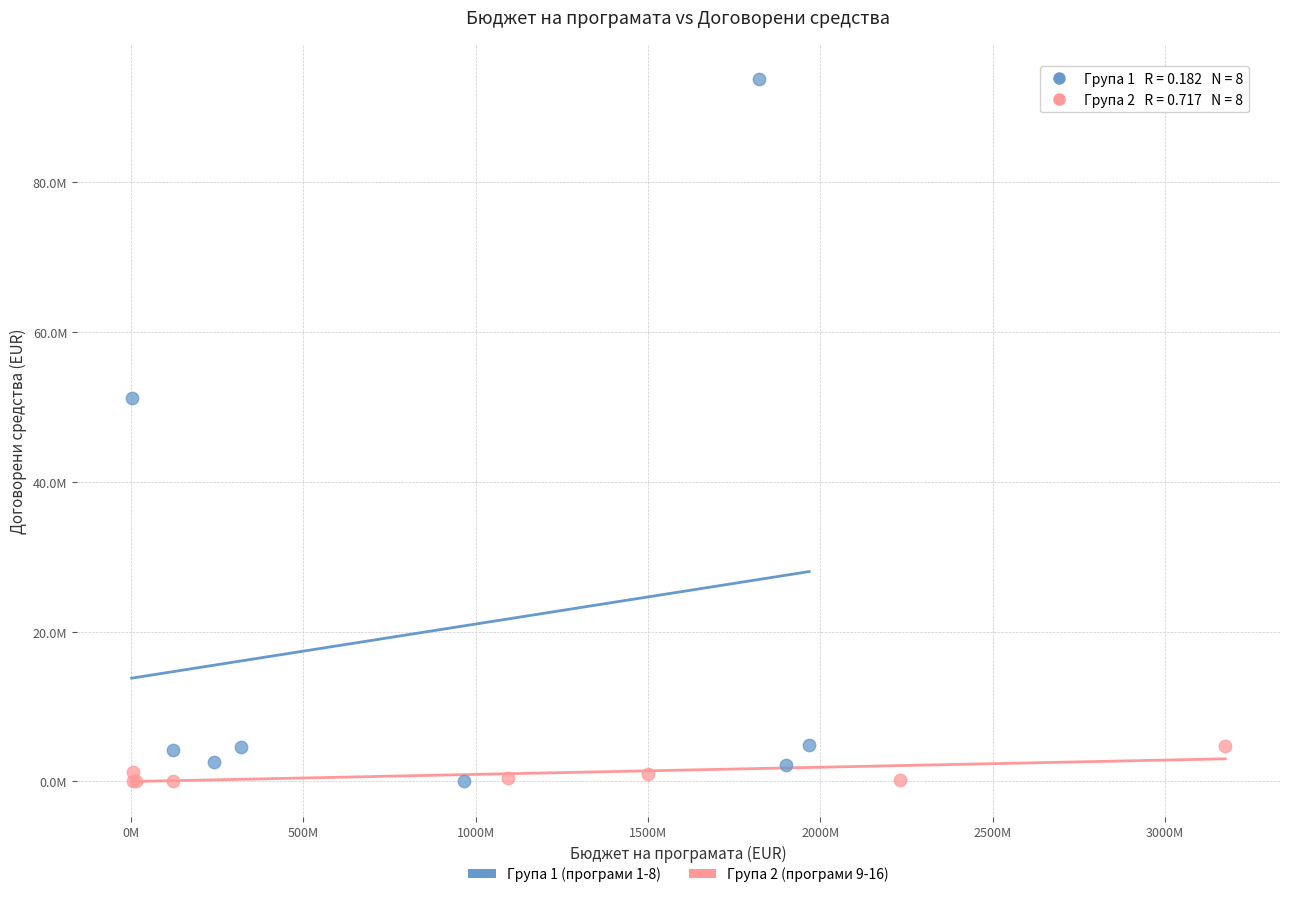

What are all the series names shown in the legend?

Група 1 (програми 1-8), Група 2 (програми 9-16)